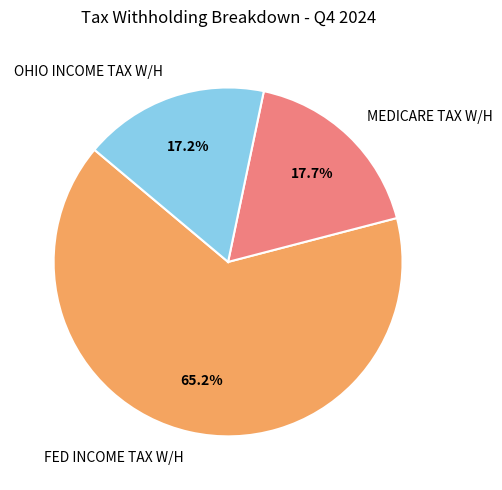

What is the largest slice in the pie chart?

FED INCOME TAX W/H